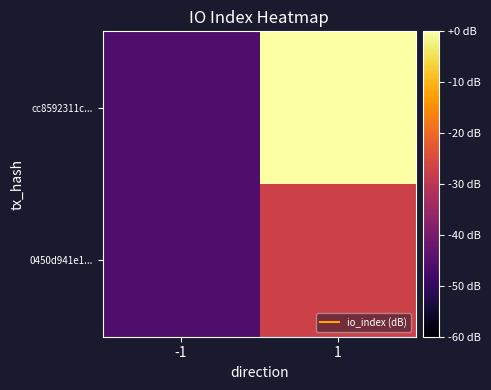

Which series changed the most between -1 and 1?

cc8592311c...